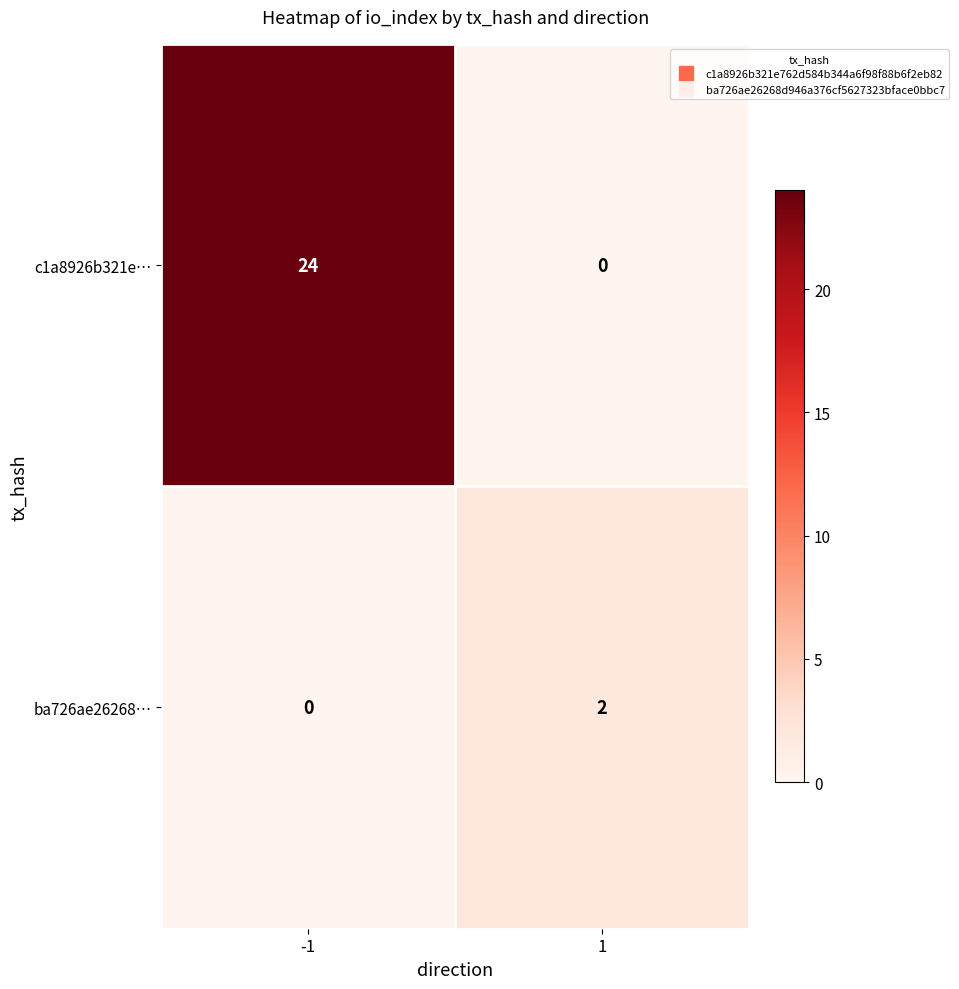

At which category is the sum across all series the highest?

-1